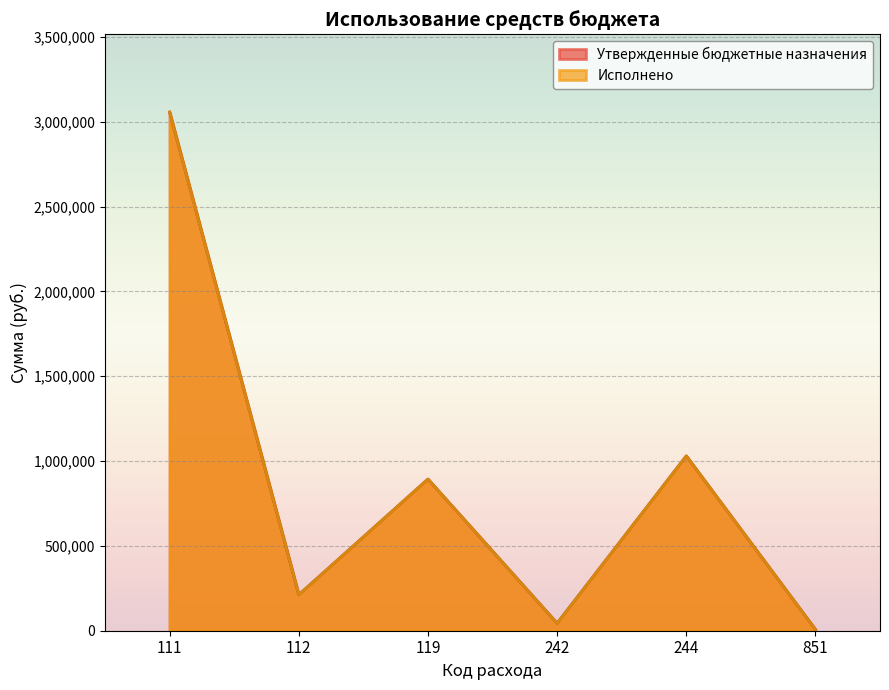

The Утвержденные бюджетные назначения series shows 59635.5 at 242. True or false?

False